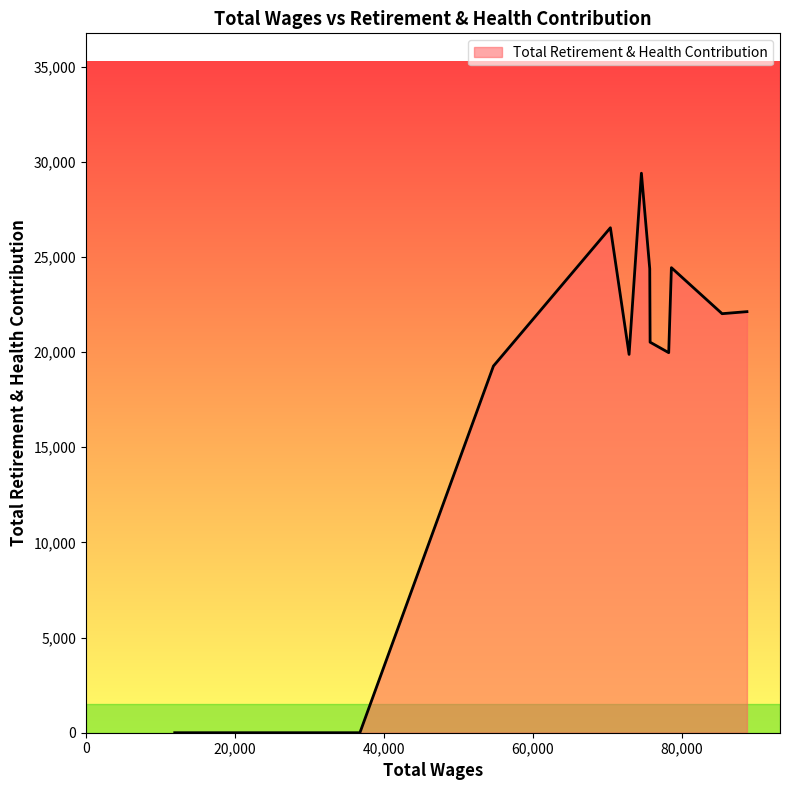

What is the difference between the maximum and minimum values?

29394